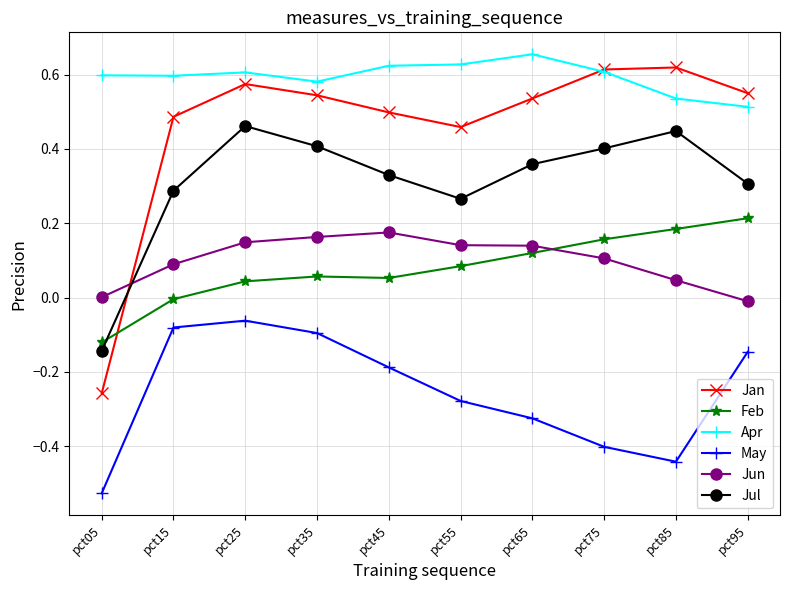

The value of Jul at pct05 is -0.1. True or false?

True